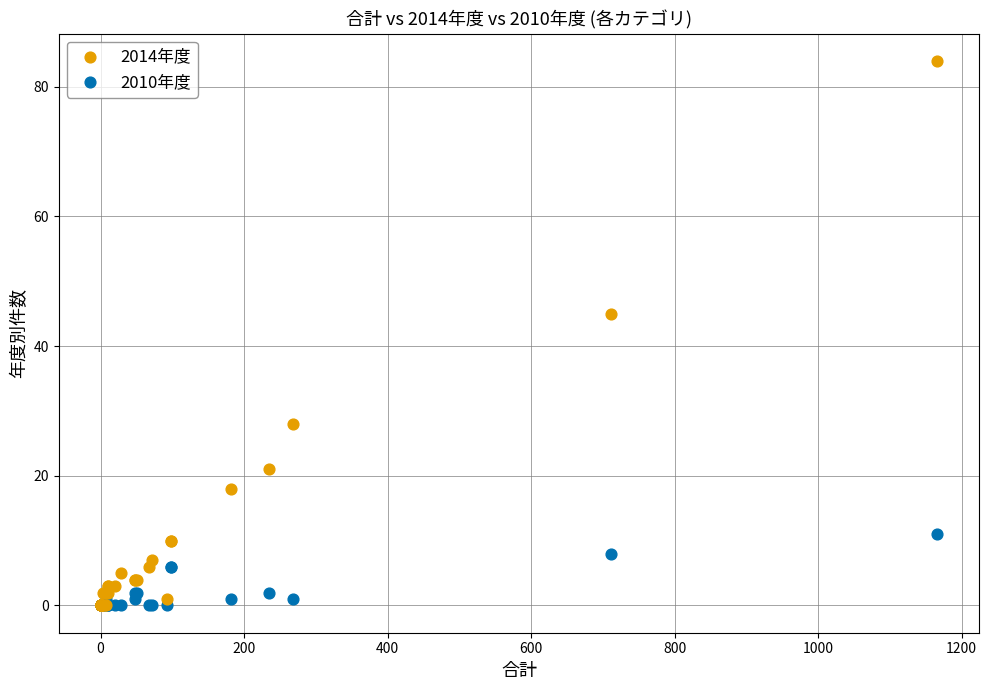

What are all the series names shown in the legend?

2014年度, 2010年度